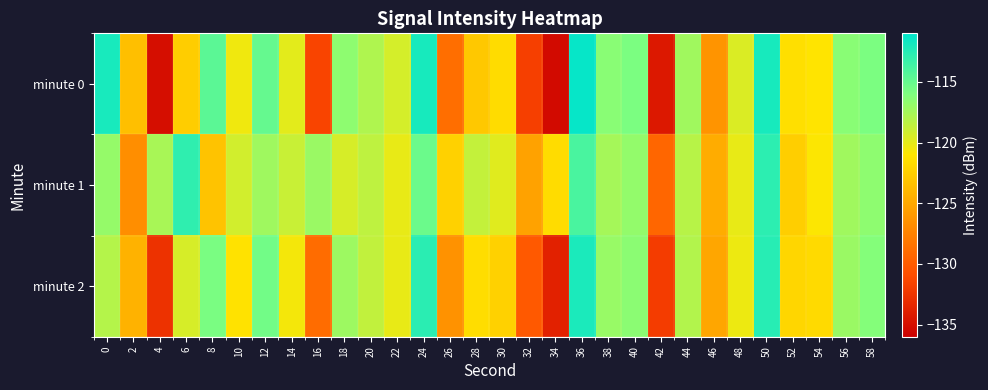

What is the difference between the highest and lowest values at 18?

2.8